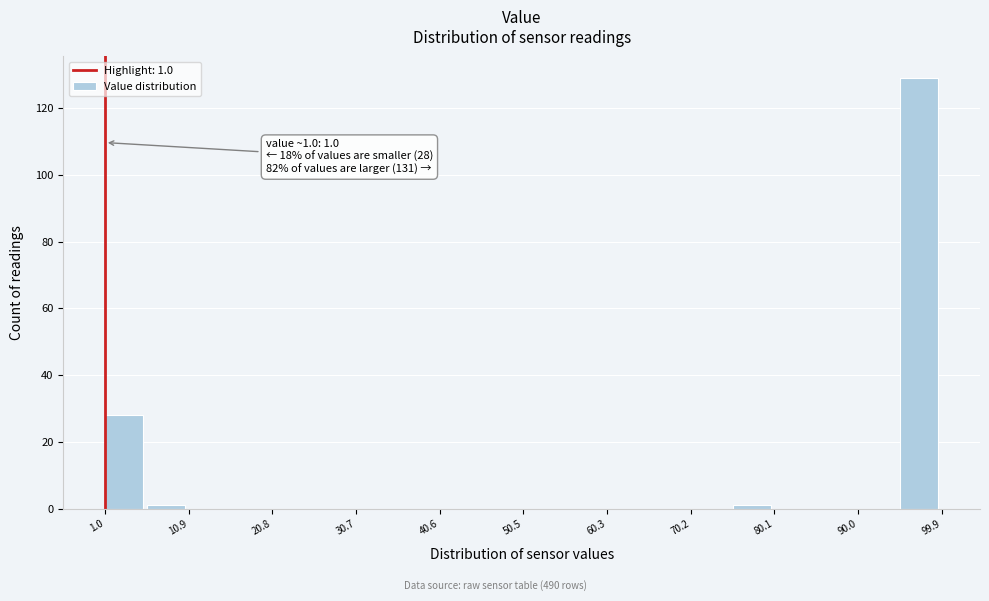

Which range on the x-axis has the tallest bar?

95 to 100